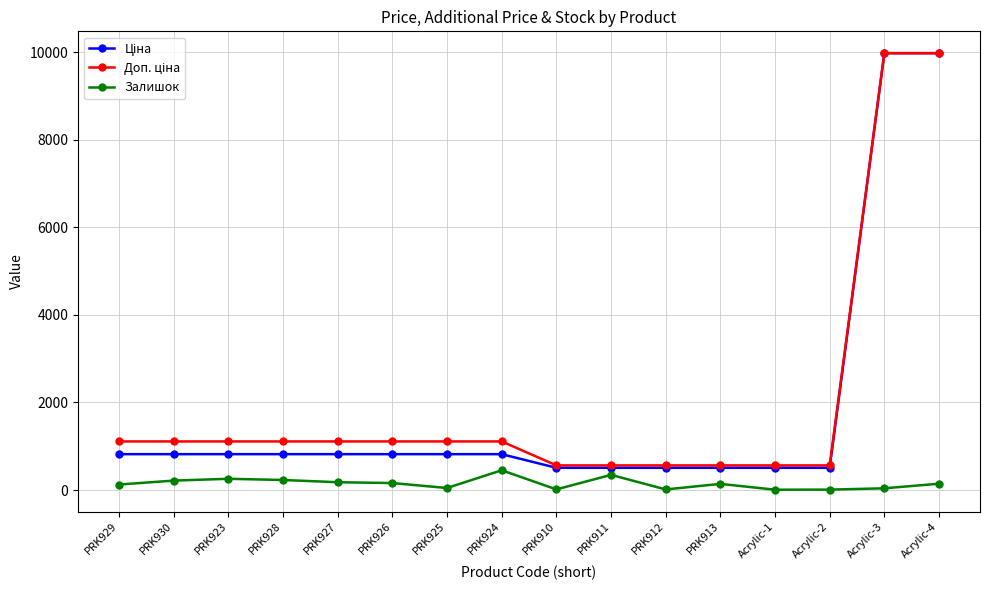

What is the spread (max minus min) of values at PRK923?

853.2